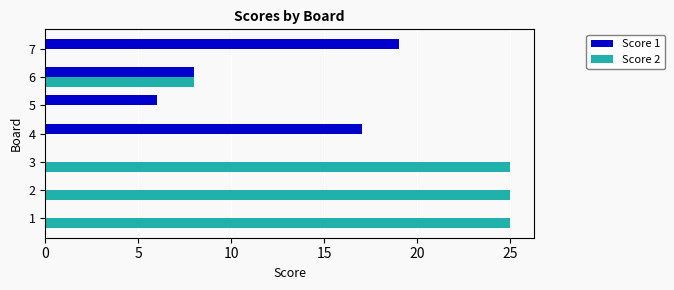

What is the total value across all series at 1?

25